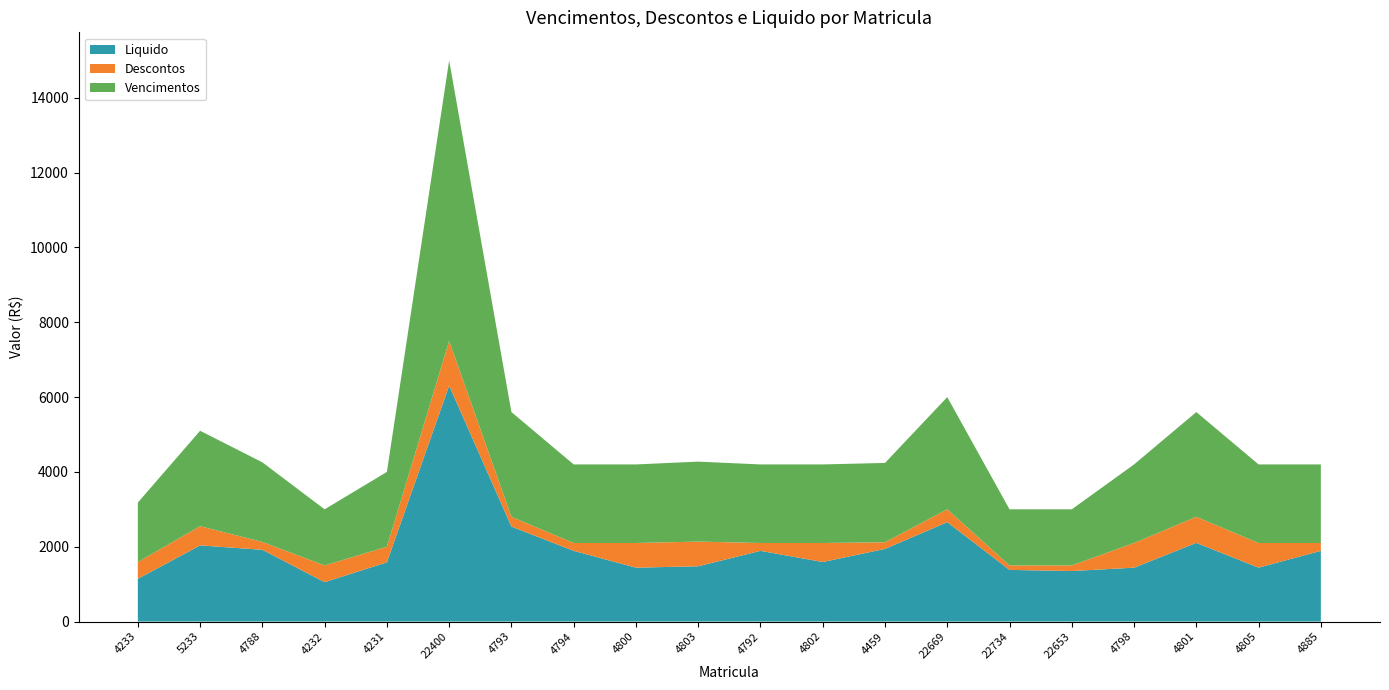

Reading left to right, what are all the values shown in this chart?

Vencimentos: 1590.0	2550.0	2128.1	1500.0	2000.0	7500.0	2800.0	2100.0	2100.0	2137.5	2100.0	2100.0	2120.0	3000.0	1500.0	1500.0	2100.0	2800.0	2100.0	2100.0
Descontos: 447.7	514.4	210.0	447.3	416.1	1193.1	261.4	210.0	659.4	660.0	210.0	508.4	178.4	342.7	119.3	149.3	659.7	697.1	658.7	210.0
Liquido: 1142.3	2035.6	1918.1	1052.7	1583.9	6306.9	2538.6	1890.0	1440.6	1477.5	1890.0	1591.6	1941.6	2657.3	1380.7	1350.7	1440.3	2102.9	1441.3	1890.0